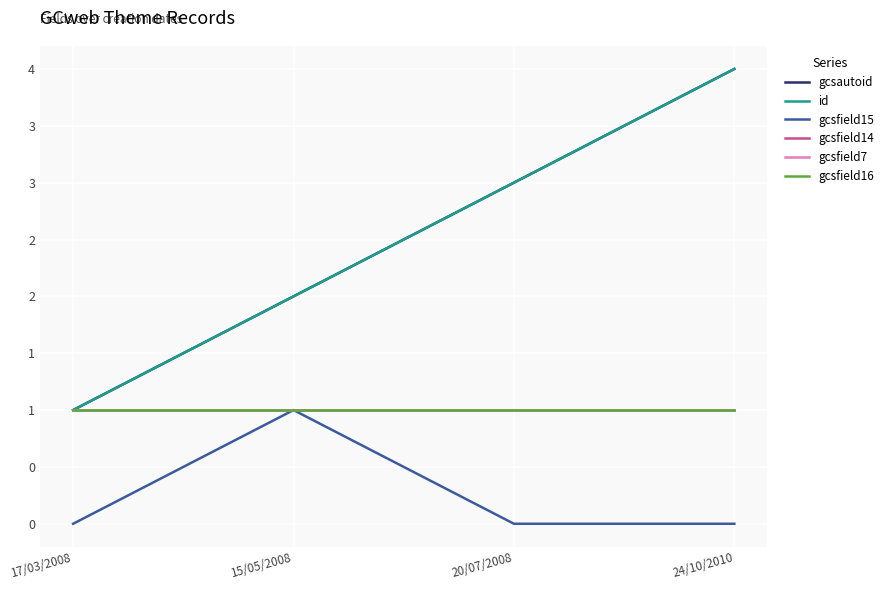

Does the chart display data point markers on the line(s)?

No